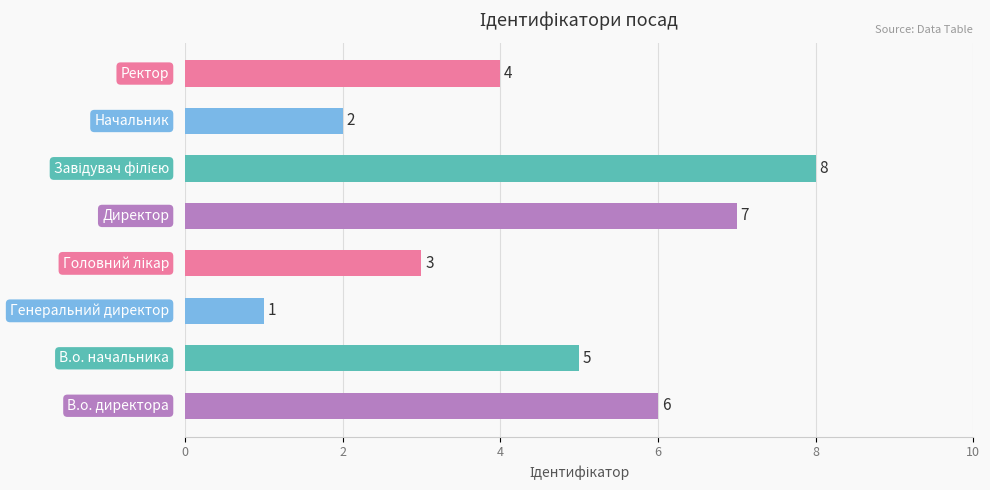

What is the difference between the maximum and minimum values?

7